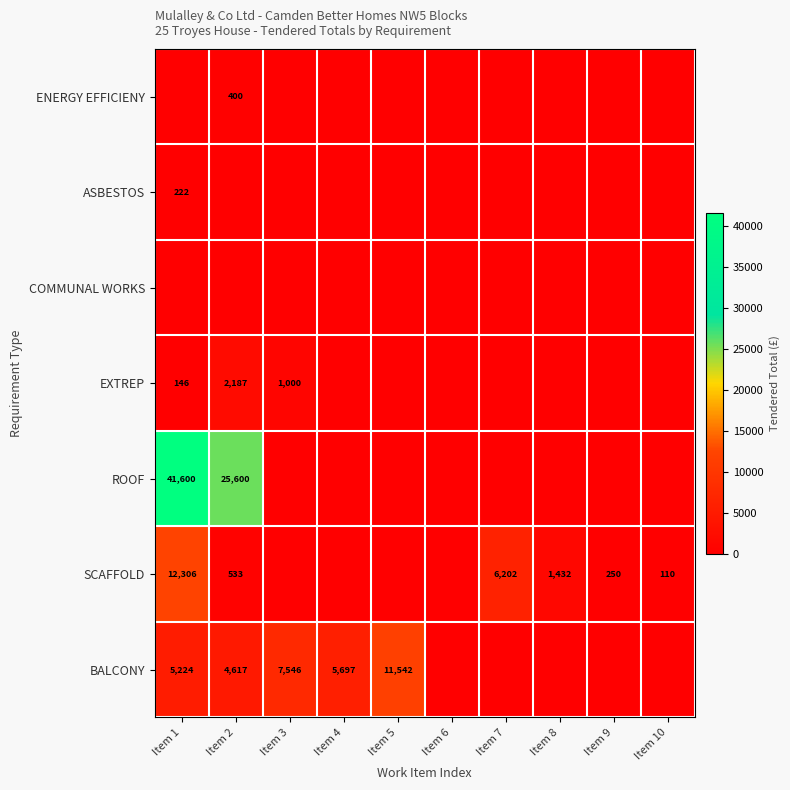

How many series are shown in this chart?

7